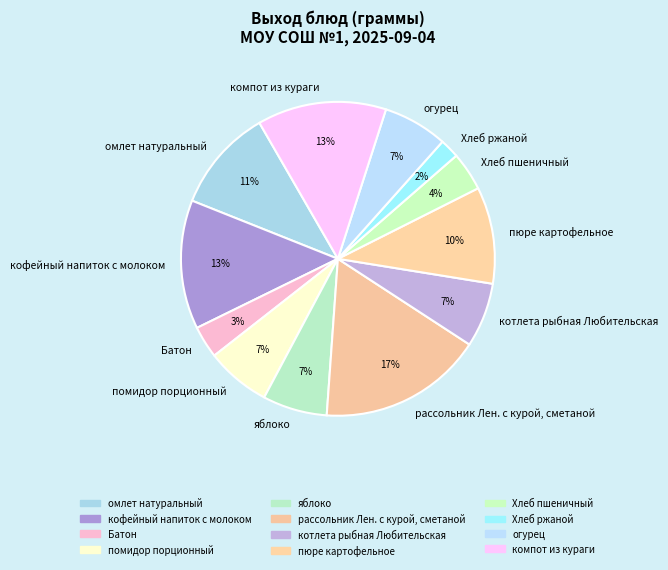

Which slice is the smallest?

Хлеб ржаной